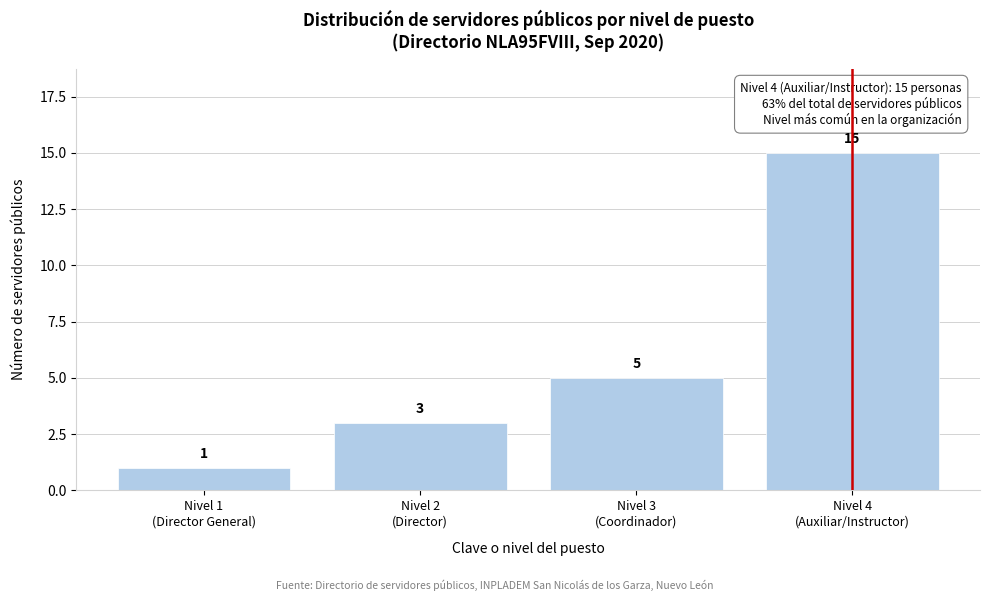

Reading right to left, extract all data points from this chart.

15	5	3	1